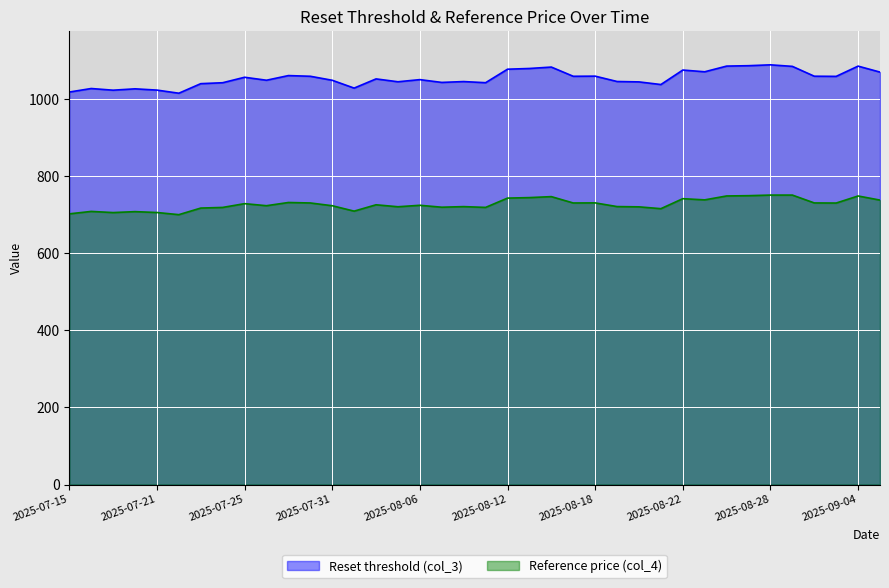

List the series in order of their overall mean, highest first.

Reset threshold (col_3), Reference price (col_4)